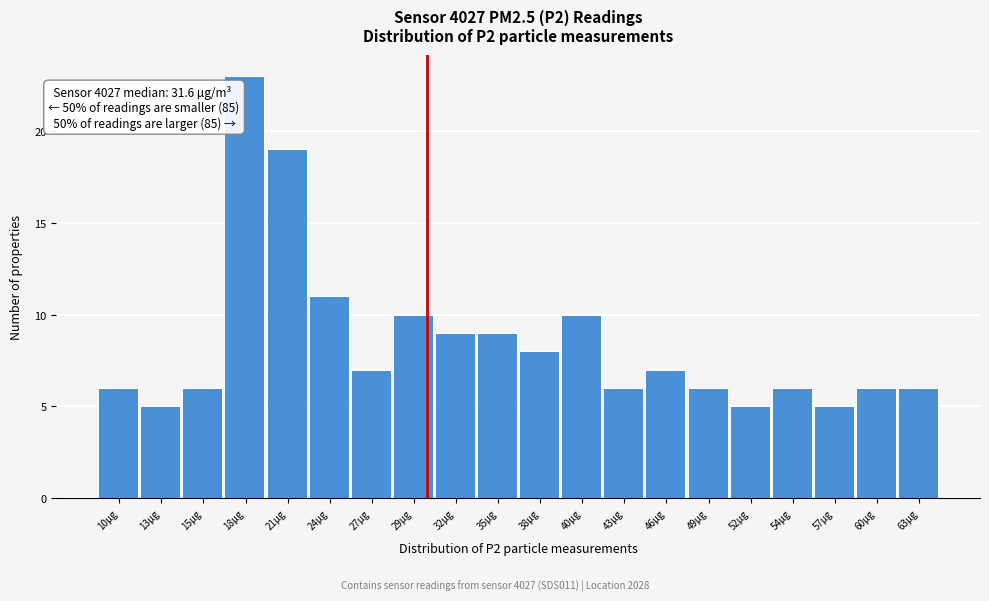

Reading left to right, extract all data points from this chart.

6	5	6	23	19	11	7	10	9	9	8	10	6	7	6	5	6	5	6	6